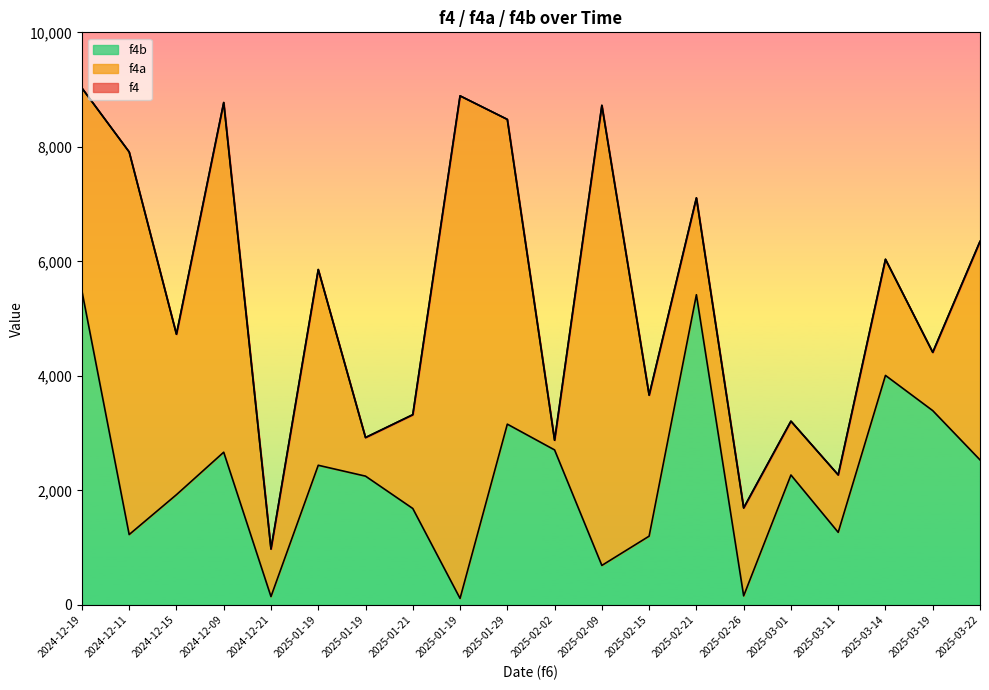

What is the difference between the f4b values at 2025-01-21 and 2025-02-26?

1526